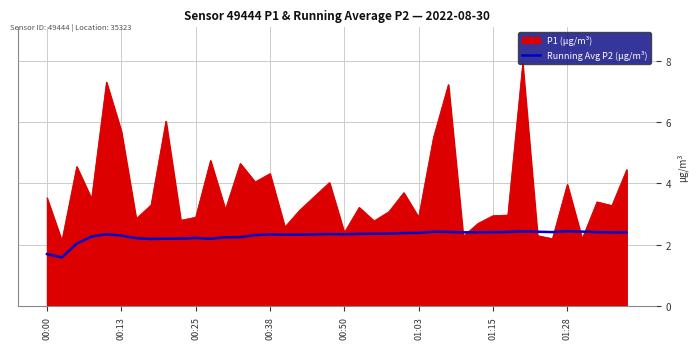

Rank the series by their maximum value, from highest to lowest.

P1 (µg/m³), Running Avg P2 (µg/m³)